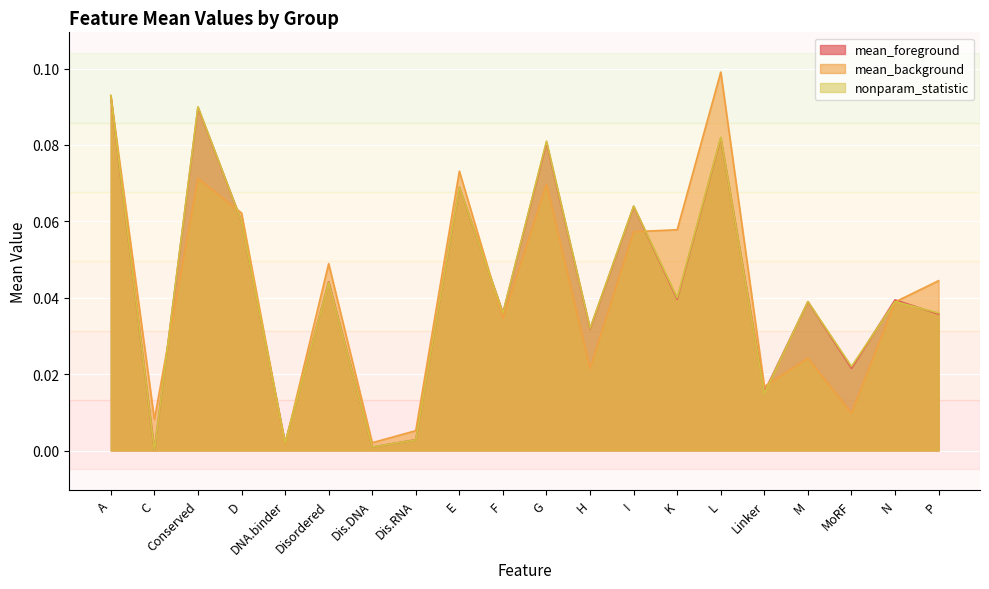

Does the chart display data point markers on the line(s)?

No